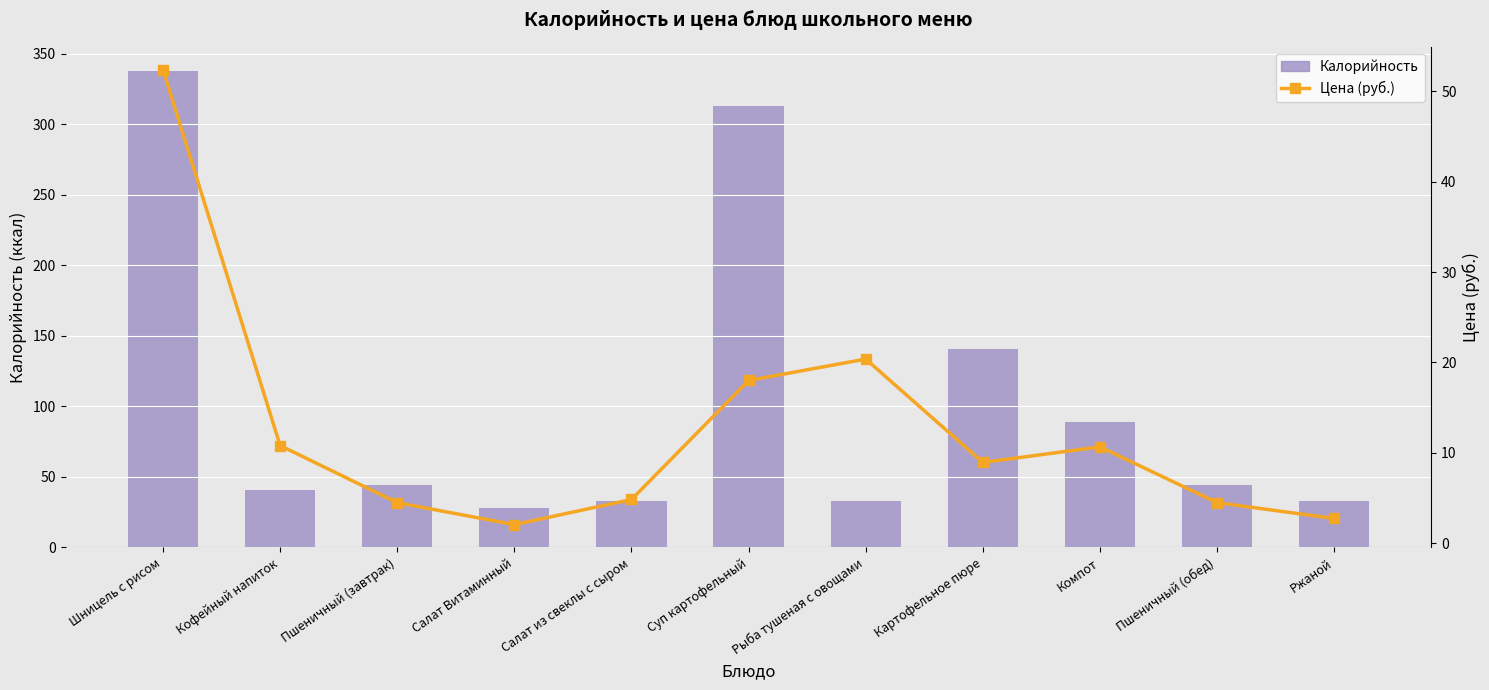

Reading left to right, list all the values displayed in this chart.

Калорийность: Шницель с рисом=338.0	Кофейный напиток=41.0	Пшеничный (завтрак)=44.0	Салат Витаминный=28.0	Салат из свеклы с сыром=33.0	Суп картофельный=313.0	Рыба тушеная с овощами=33.0	Картофельное пюре=141.0	Компот=89.0	Пшеничный (обед)=44.0	Ржаной=33.0
Цена (руб.): Шницель с рисом=52.4	Кофейный напиток=10.8	Пшеничный (завтрак)=4.5	Салат Витаминный=2.1	Салат из свеклы с сыром=4.8	Суп картофельный=18.0	Рыба тушеная с овощами=20.4	Картофельное пюре=8.9	Компот=10.7	Пшеничный (обед)=4.5	Ржаной=2.8